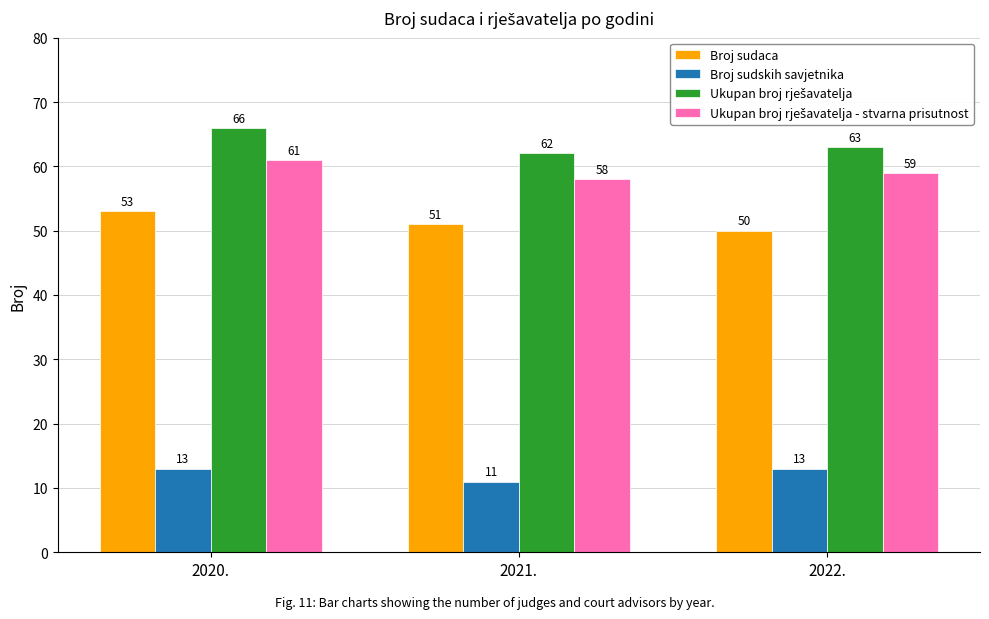

What is the average value of the Broj sudaca series?

51